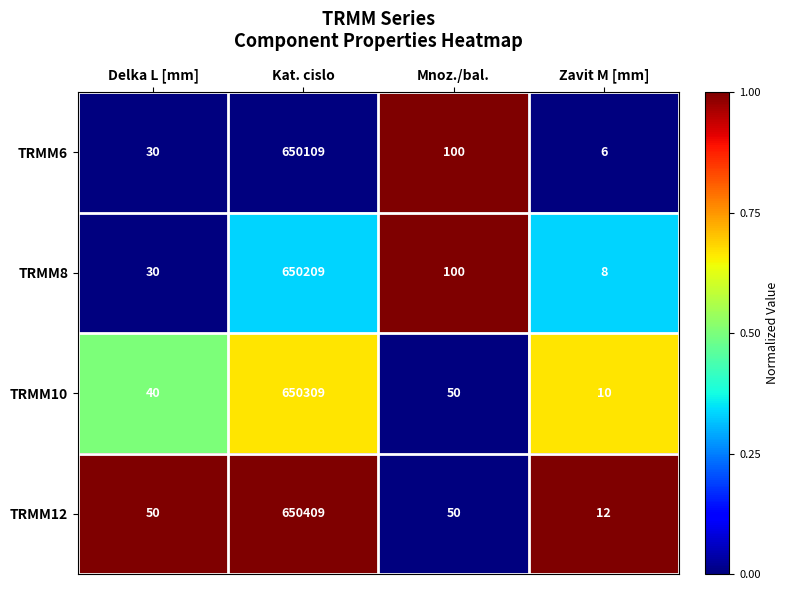

What is the difference between the maximum and minimum values in the TRMM10 series?

650299